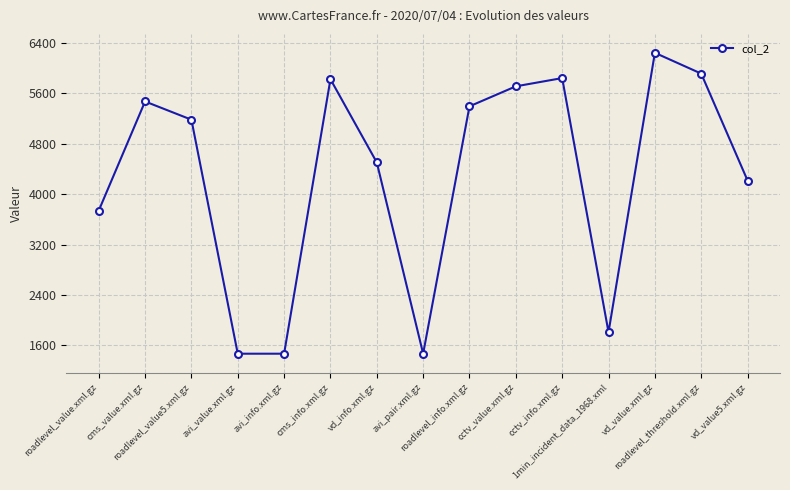

What is the value of the 14th point from the left?

5912